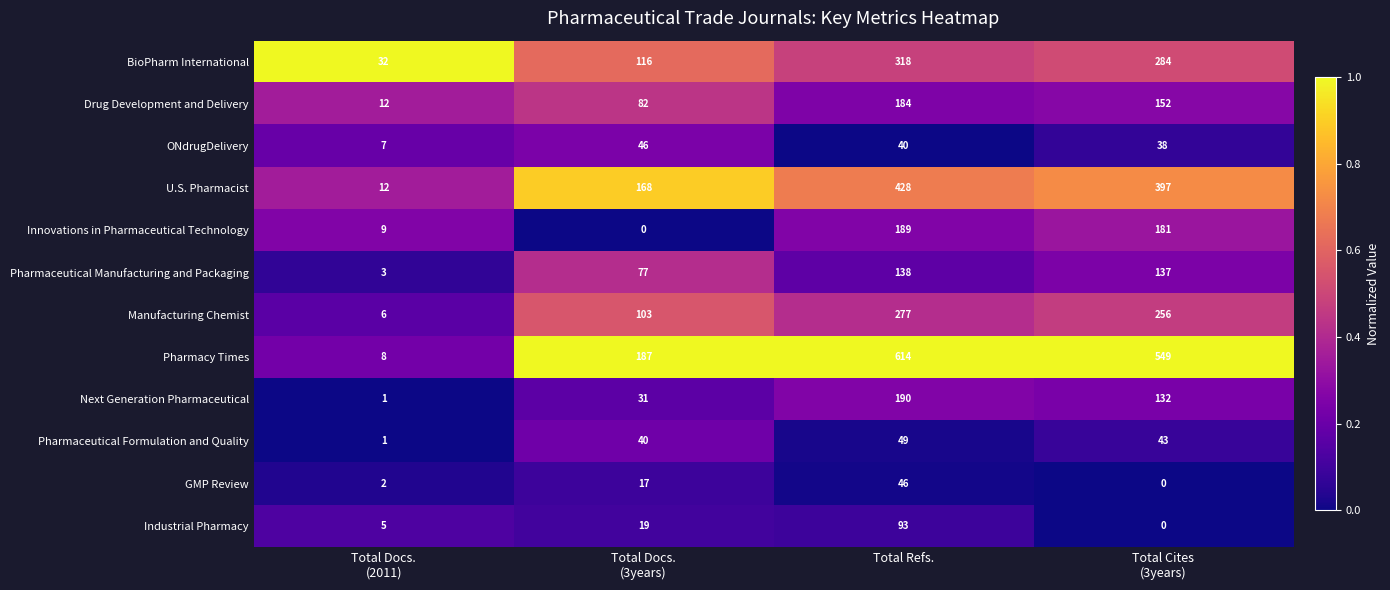

What is the greatest value displayed?

614